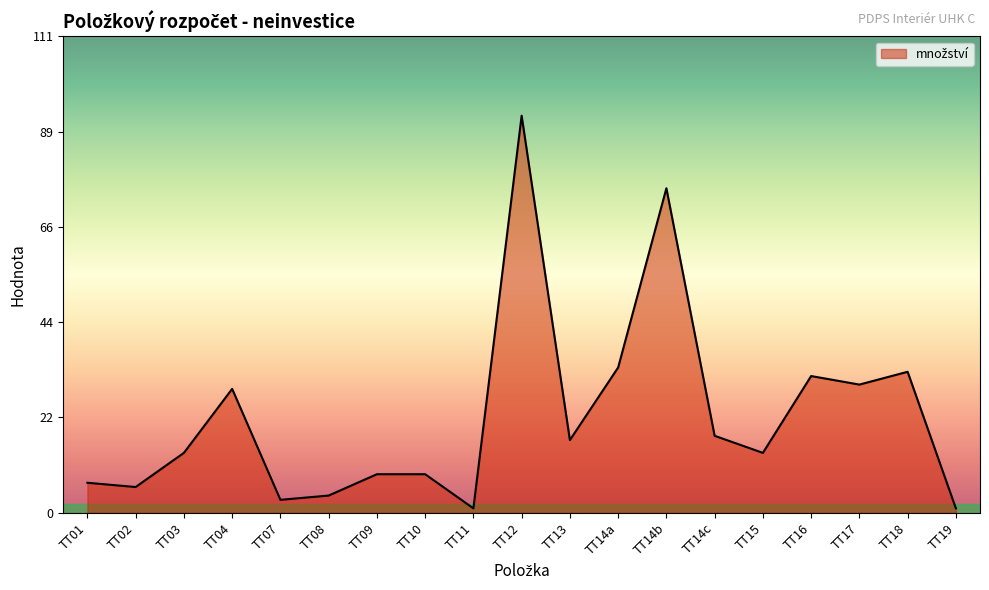

Approximately how many times larger is the value at TT14c compared to TT18?

0.5